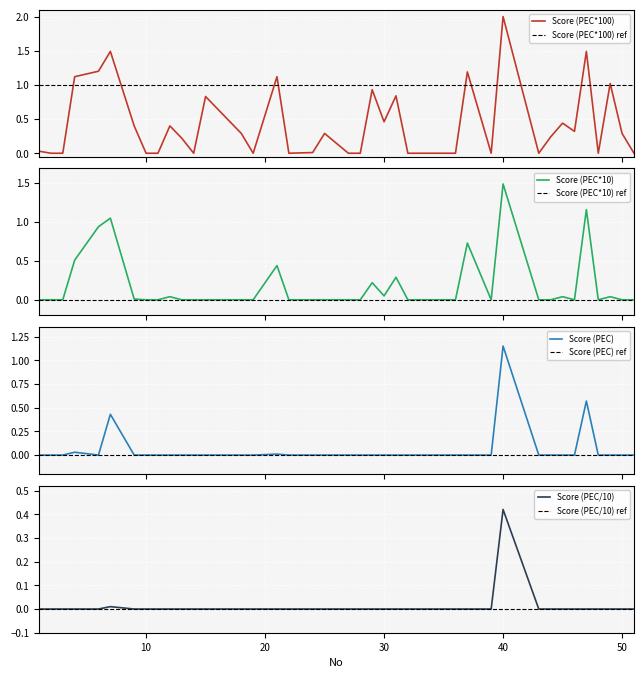

How many series are shown in this chart?

4